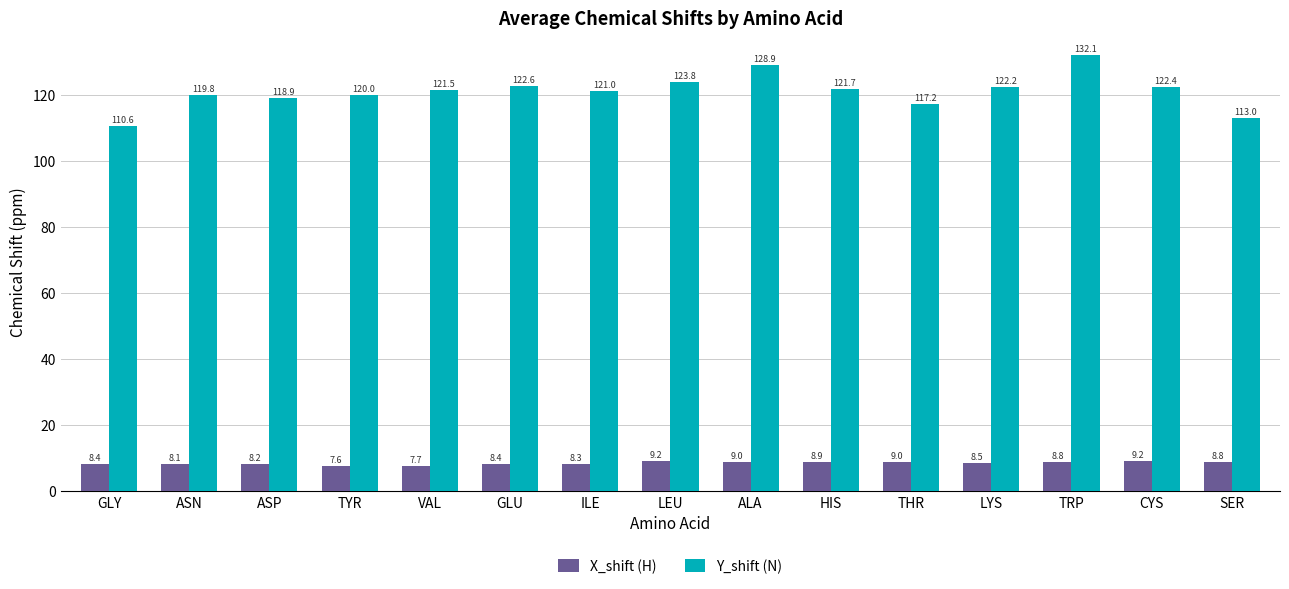

What is the value of the Y_shift (N) bar at the 13th from the left?

132.1